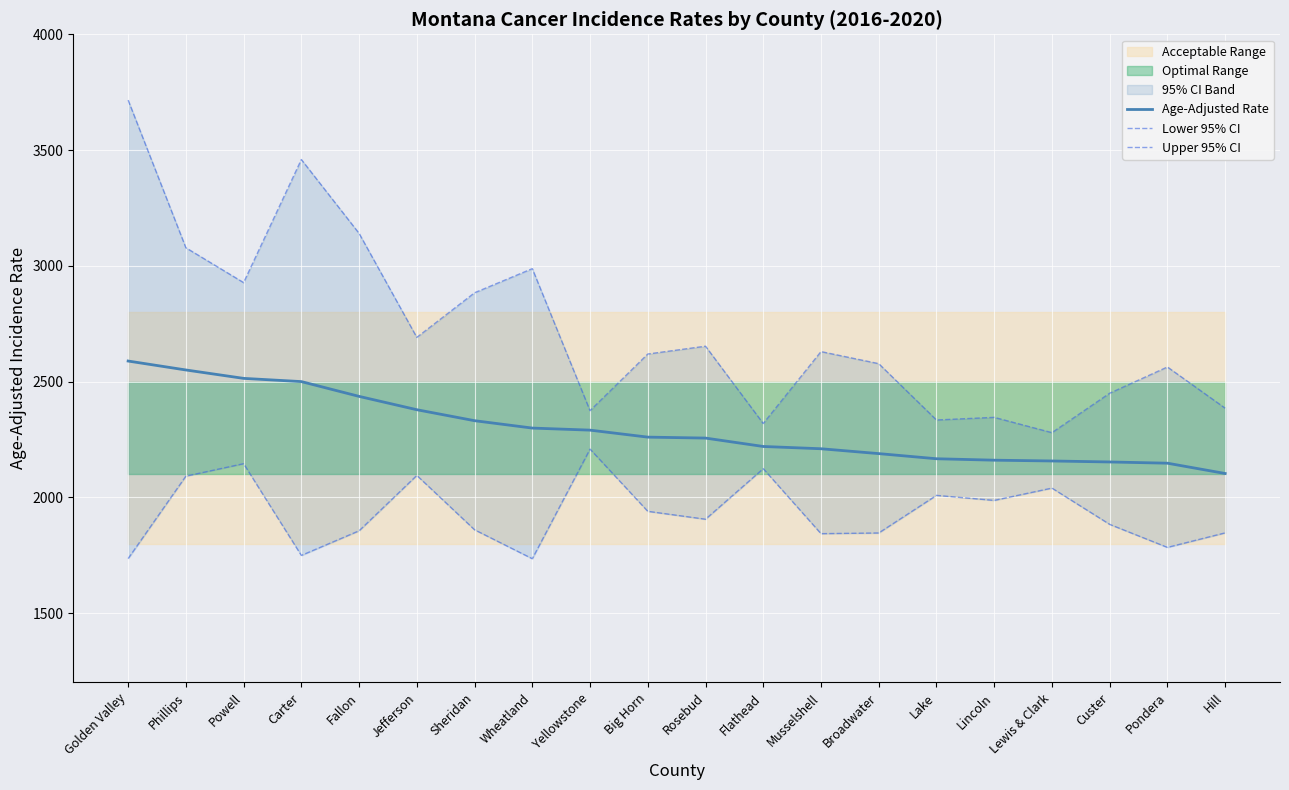

Which series has the largest total across all categories?

Upper 95% CI